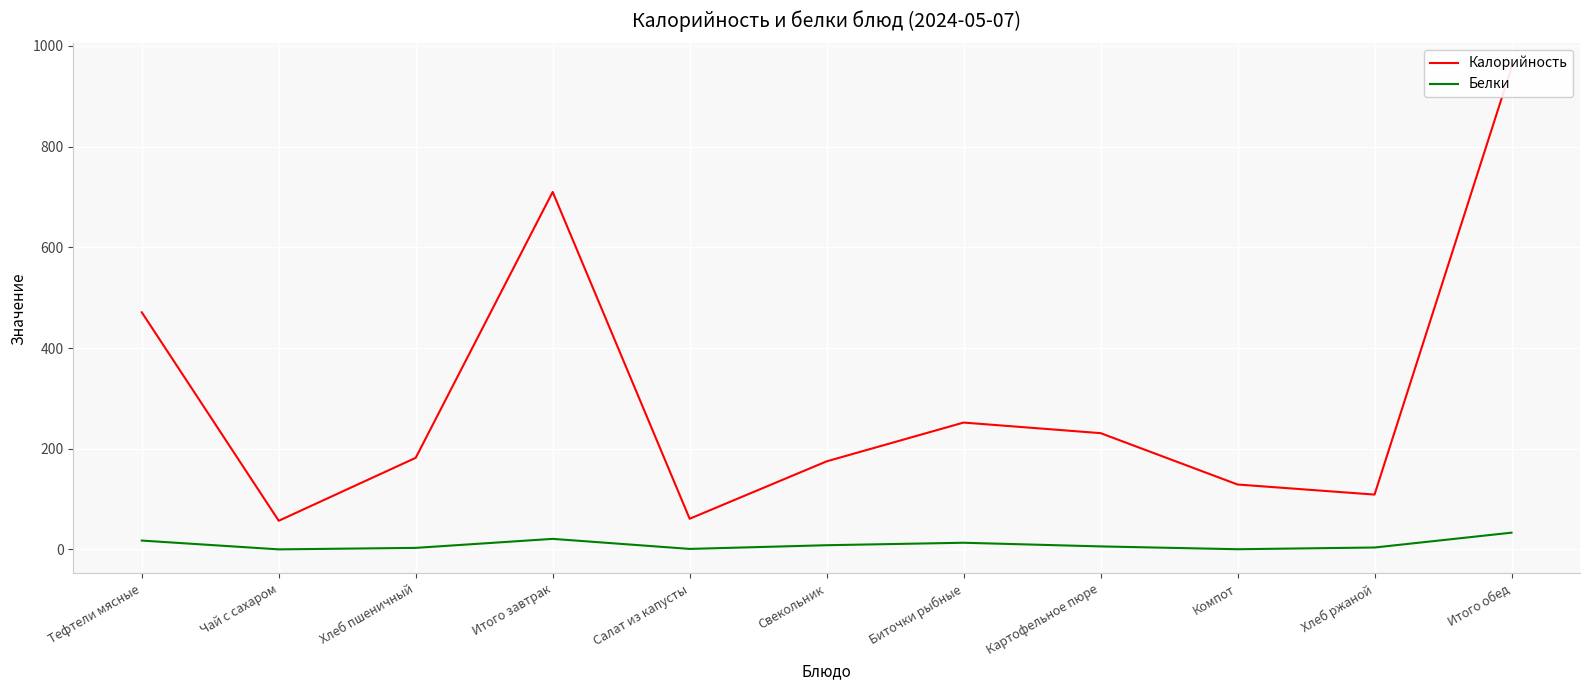

Reading left to right, transcribe all the data shown in this chart.

Калорийность: Тефтели мясные=471.0	Чай с сахаром=57.0	Хлеб пшеничный=182.0	Итого завтрак=710.0	Салат из капусты=61.0	Свекольник=175.0	Биточки рыбные=252.0	Картофельное пюре=231.0	Компот=129.0	Хлеб ржаной=109.0	Итого обед=957.0
Белки: Тефтели мясные=17.7	Чай с сахаром=0.2	Хлеб пшеничный=3.2	Итого завтрак=21.1	Салат из капусты=1.1	Свекольник=8.4	Биточки рыбные=13.3	Картофельное пюре=6.1	Компот=0.5	Хлеб ржаной=3.9	Итого обед=33.4